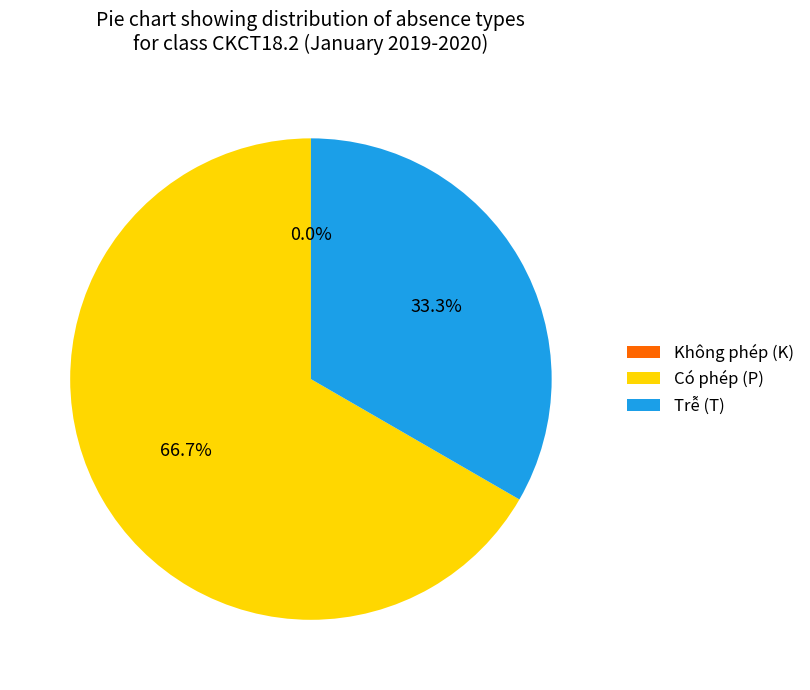

How many slices are in this pie chart?

3